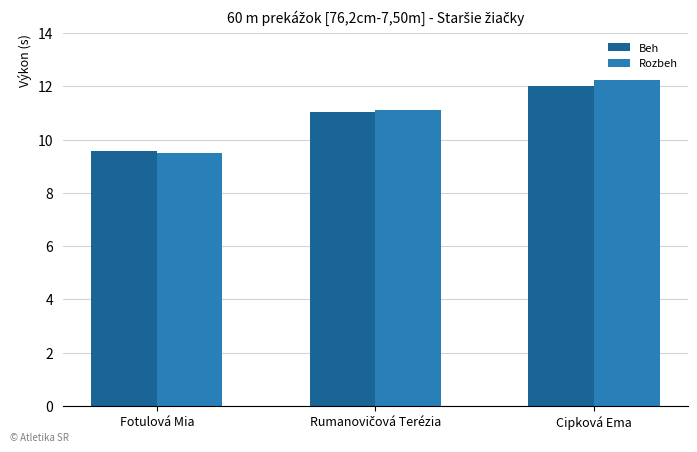

Is it true that Rozbeh equals 21.4 at Cipková Ema?

False